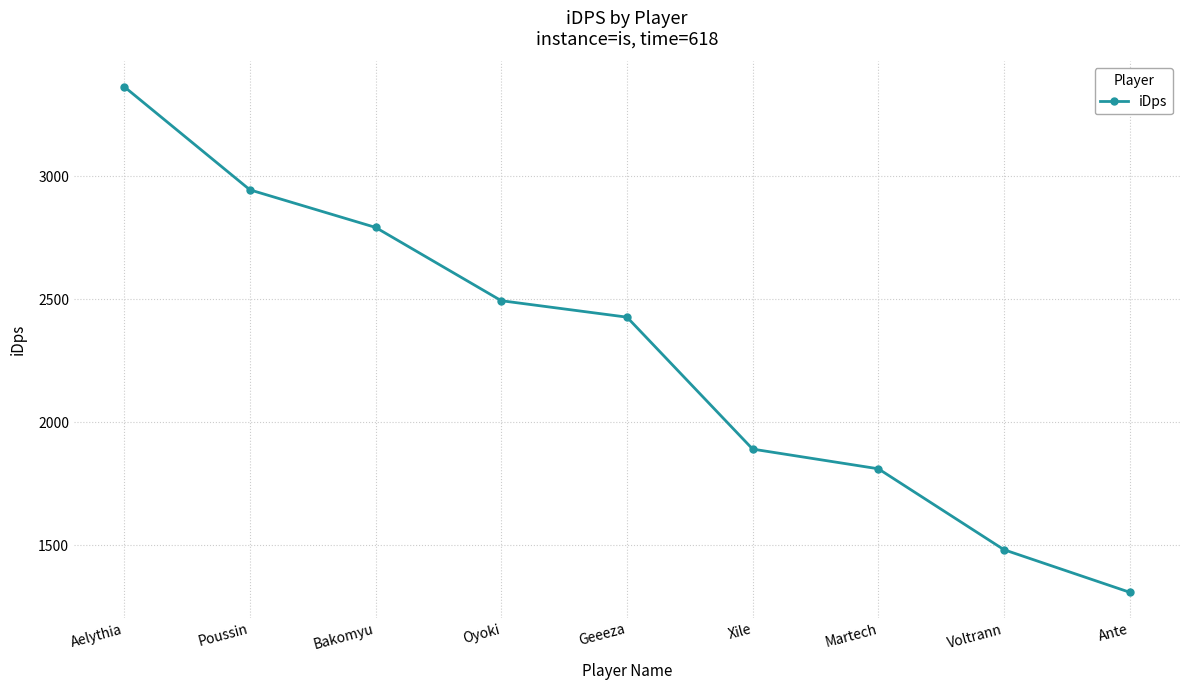

True or false: there are more than 0 points higher than both neighbors.

False